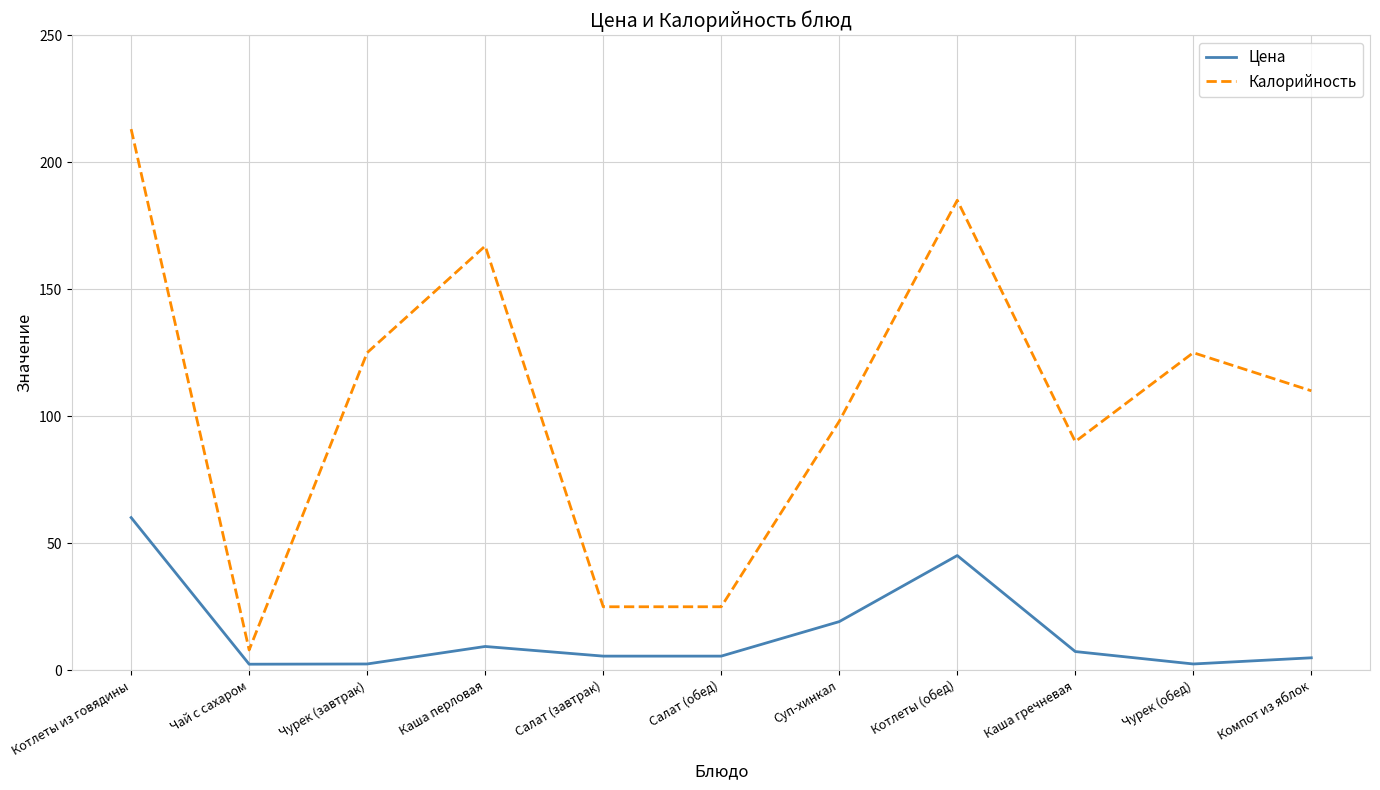

Which series has the largest total across all categories?

Калорийность